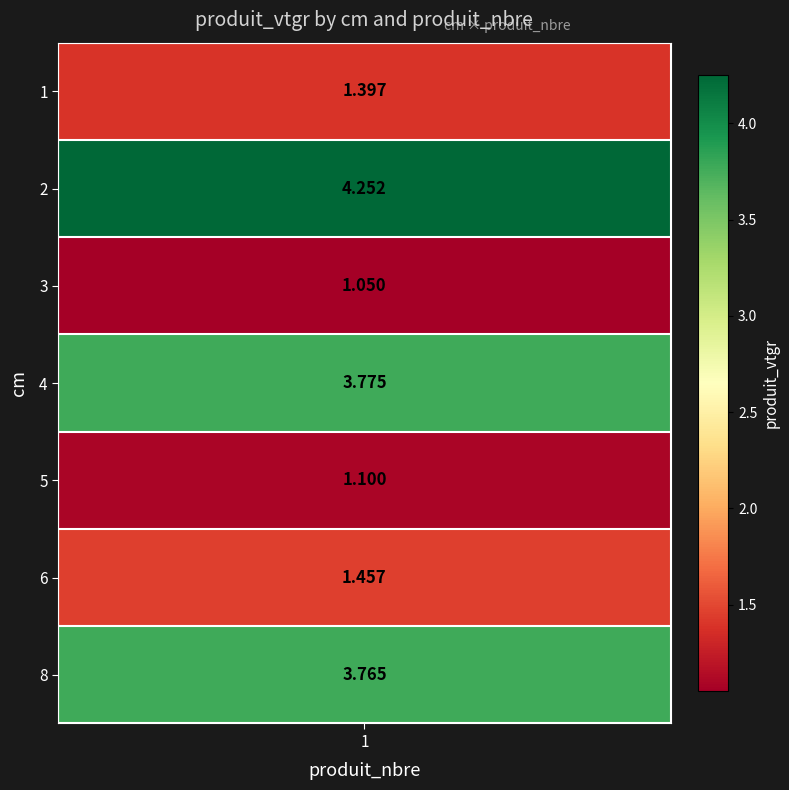

What value does the data have at 2?

4.3